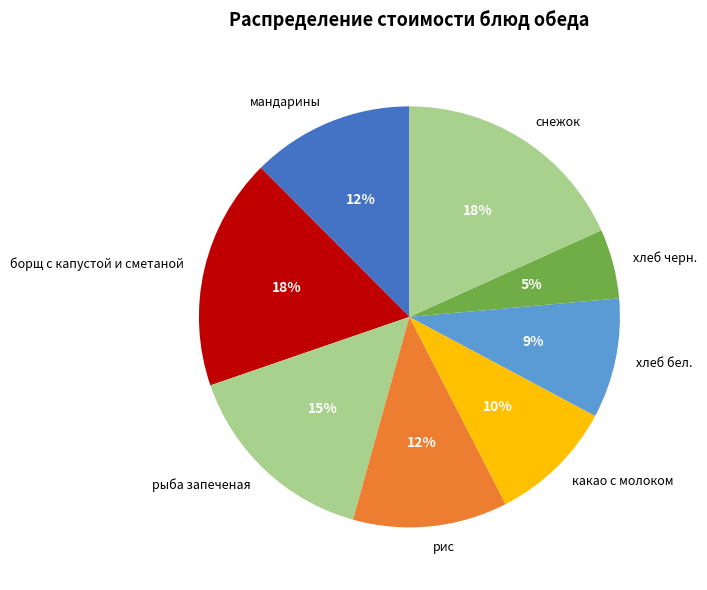

Between хлеб бел. and борщ с капустой и сметаной, which is larger?

борщ с капустой и сметаной